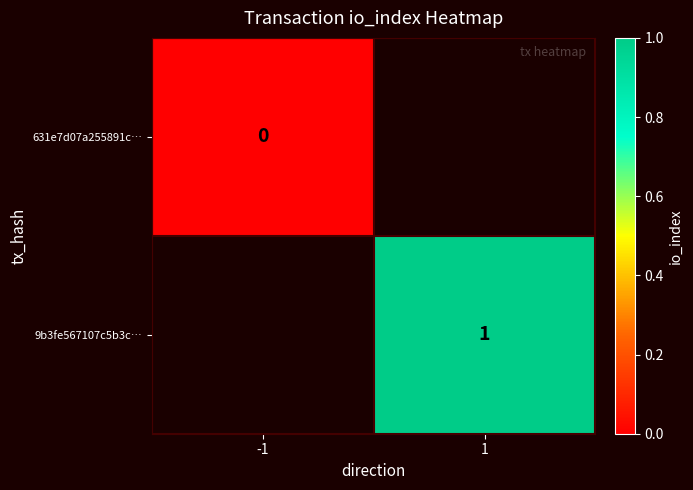

Which category has the lowest value across all series?

-1